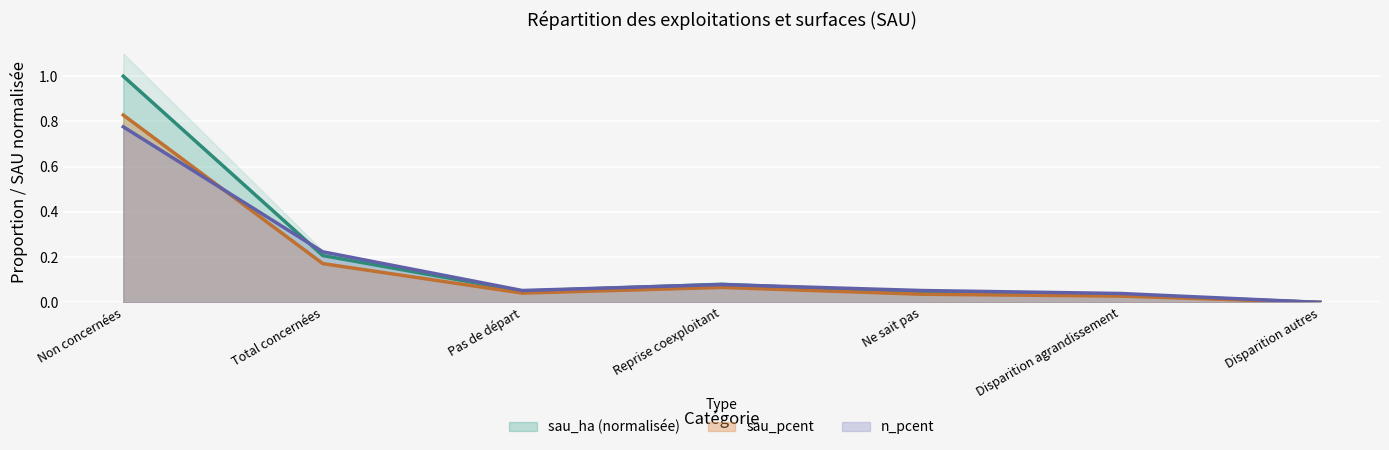

Reading left to right, extract all data points from this chart.

sau_ha: Non concernées=1.0	Total concernées=0.2	Pas de départ=0.0	Reprise coexploitant=0.1	Ne sait pas=0.0	Disparition agrandissement=0.0	Disparition autres=0.0
sau_pcent: Non concernées=0.8	Total concernées=0.2	Pas de départ=0.0	Reprise coexploitant=0.1	Ne sait pas=0.0	Disparition agrandissement=0.0	Disparition autres=0.0
n_pcent: Non concernées=0.8	Total concernées=0.2	Pas de départ=0.1	Reprise coexploitant=0.1	Ne sait pas=0.1	Disparition agrandissement=0.0	Disparition autres=0.0